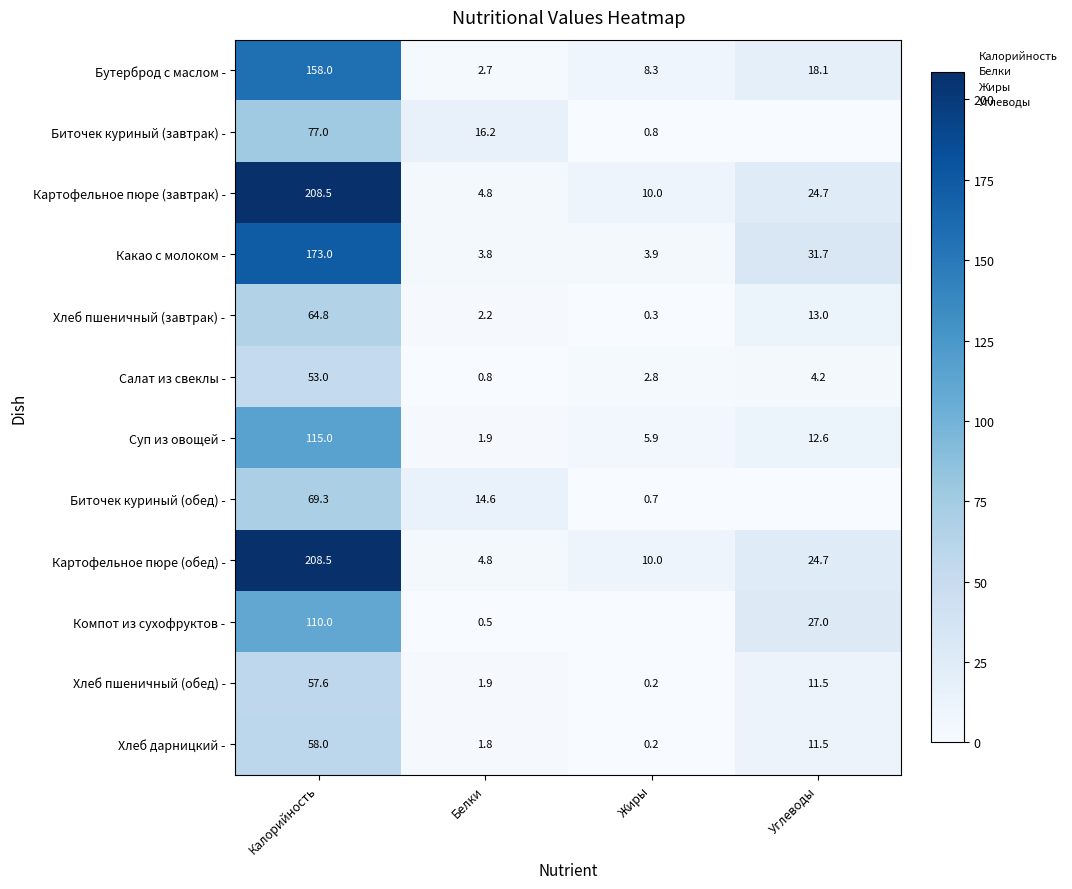

At how many categories does at least one series exceed 189?

1